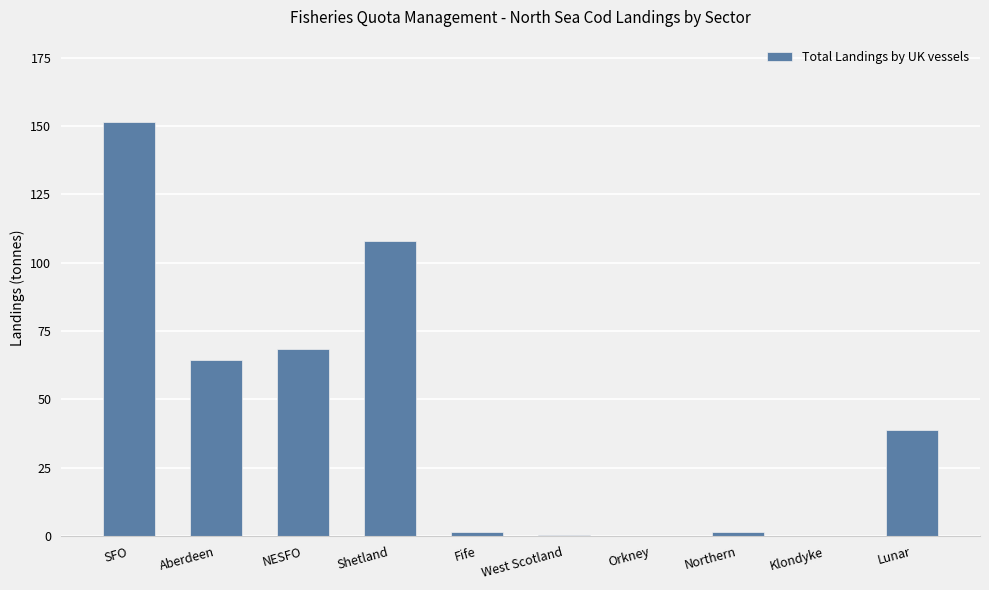

The value at Klondyke is -76.5. True or false?

False